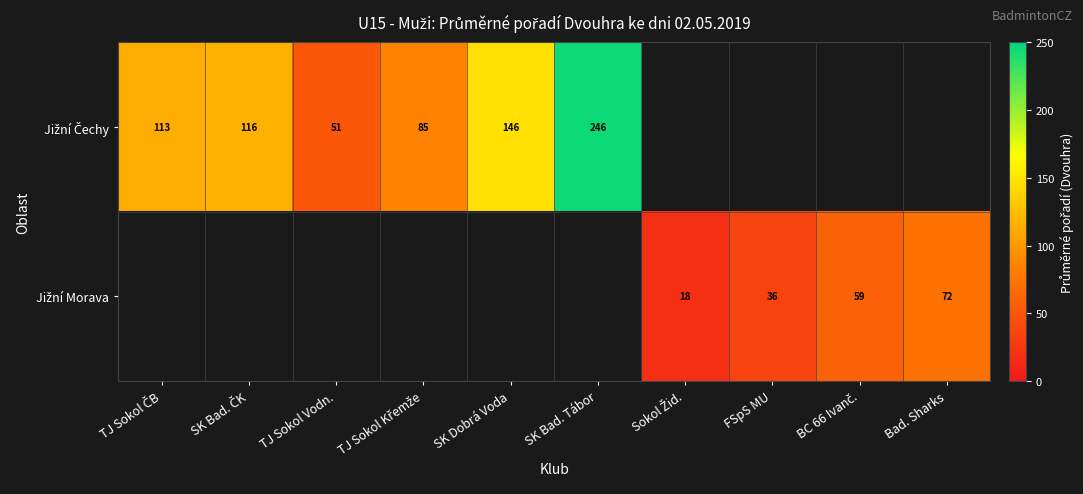

At which category does the chart reach its minimum across all series?

Sokol Žid.